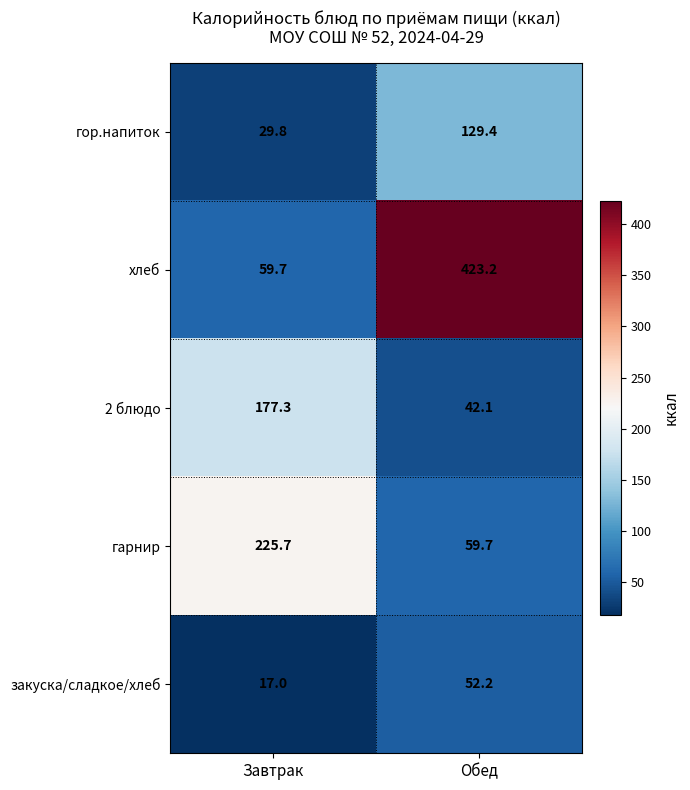

What is the difference between the закуска/сладкое/хлеб values at Завтрак and Обед?

35.2